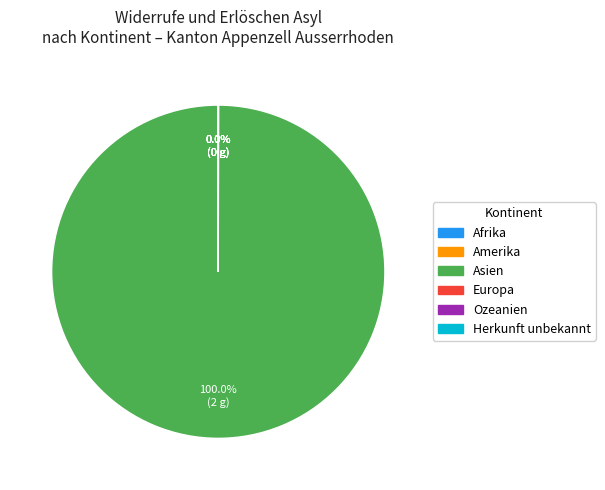

Is there any slice that represents more than half of the pie?

Yes